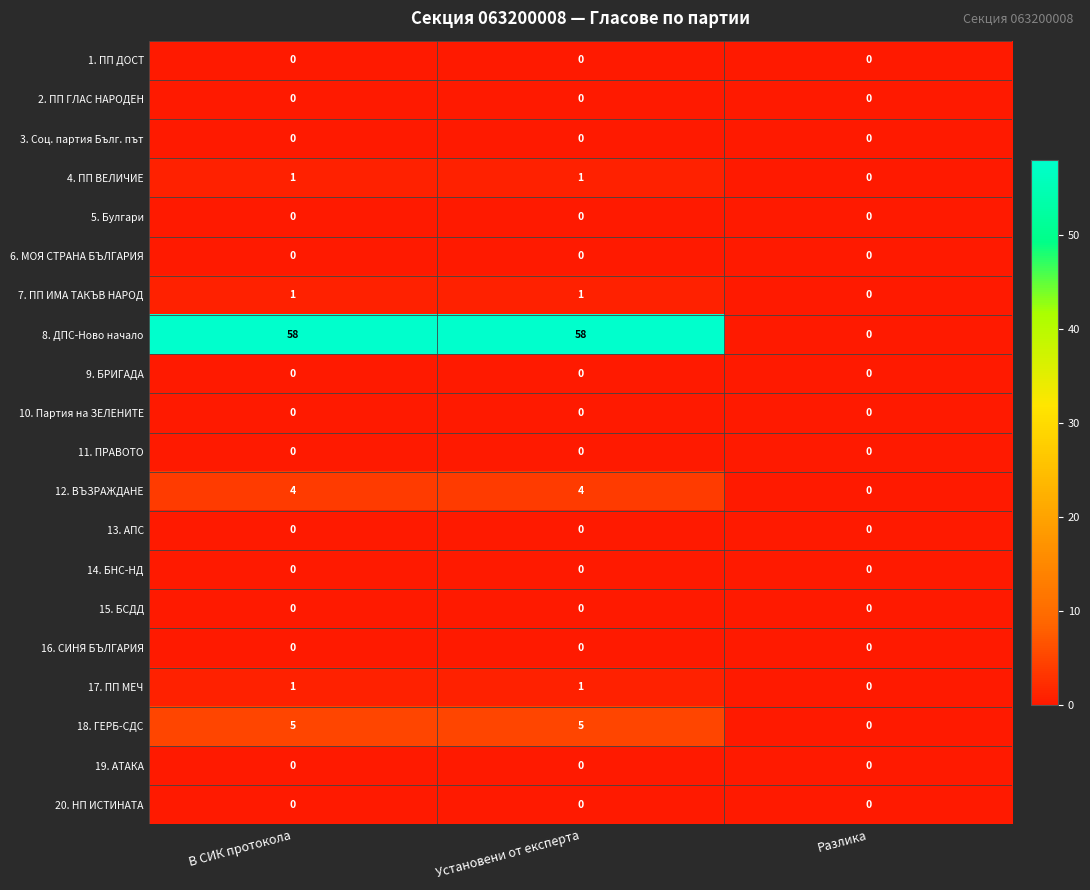

Which series has the largest total across all categories?

8. ДПС-Ново начало